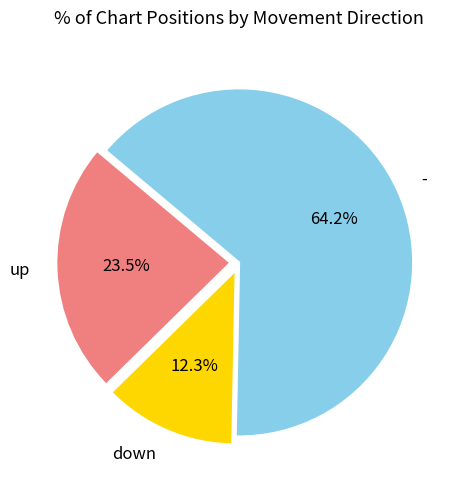

Does up account for over 50% of the chart?

No